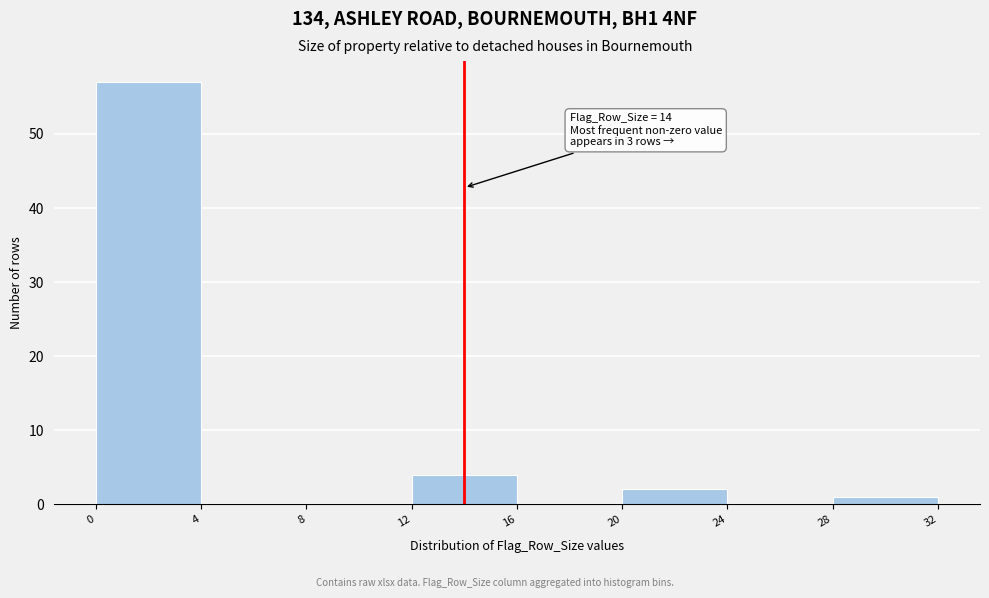

Which range on the x-axis has the tallest bar?

0 to 4